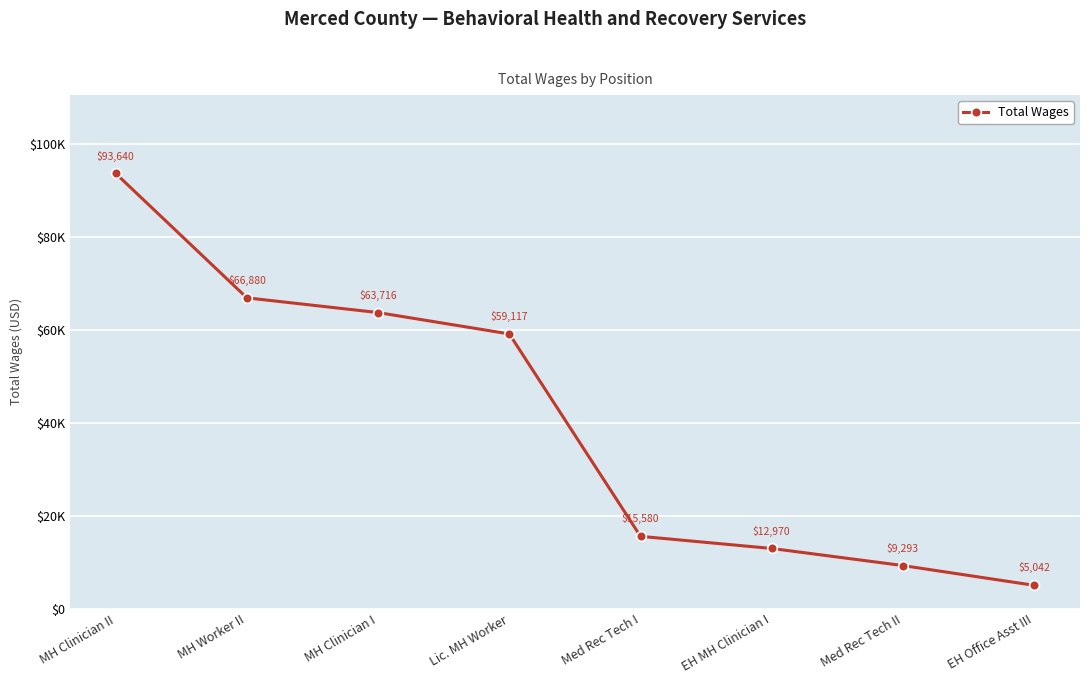

Does the chart have visible grid lines?

Yes